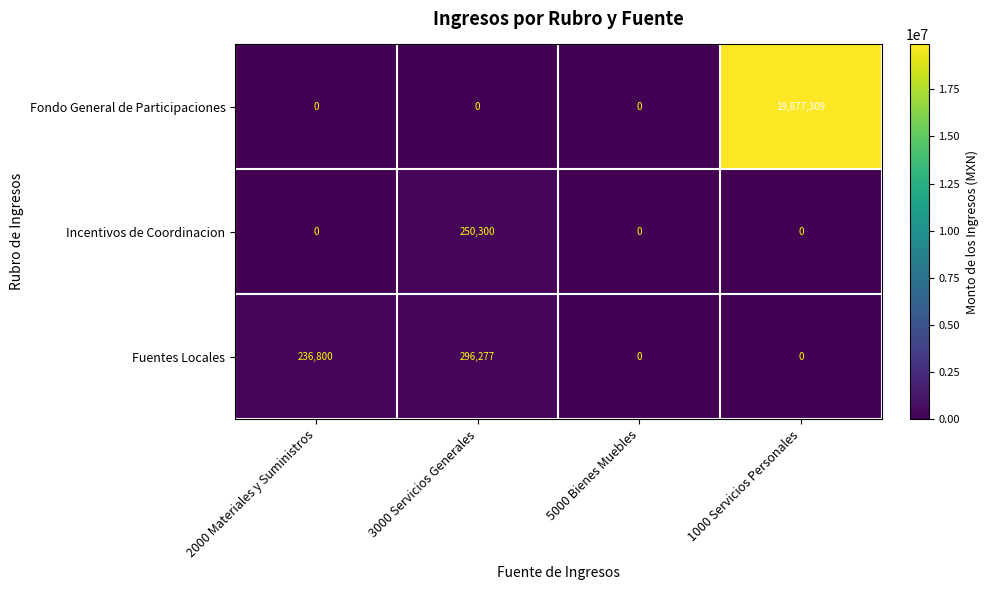

At which category is the sum across all series the highest?

1000 Servicios Personales